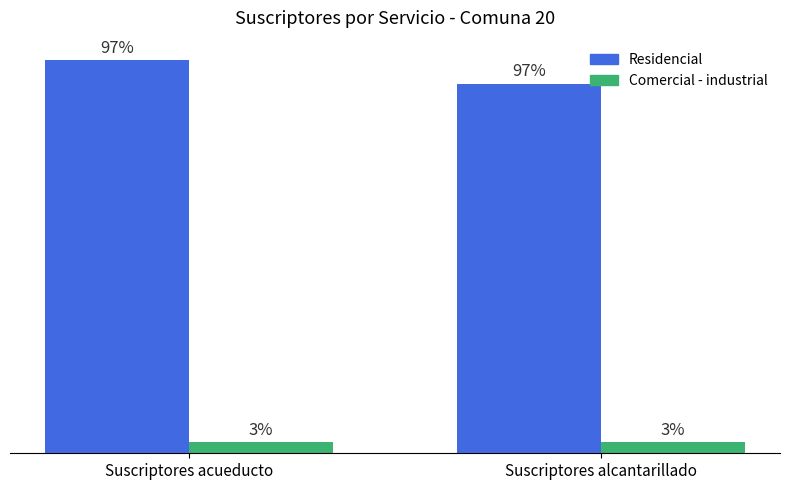

What are all the series names shown in the legend?

Residencial, Comercial - industrial